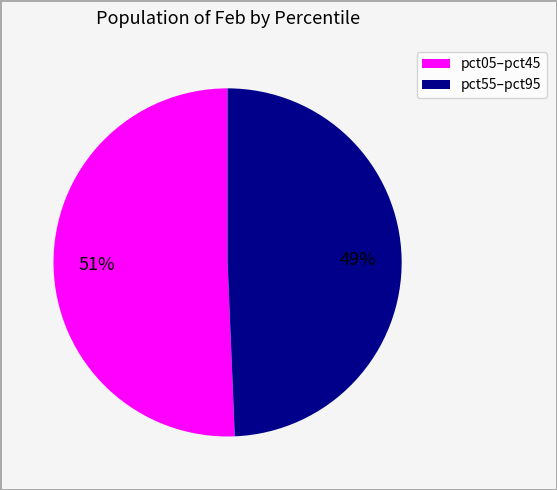

Is there a majority slice in this chart?

Yes